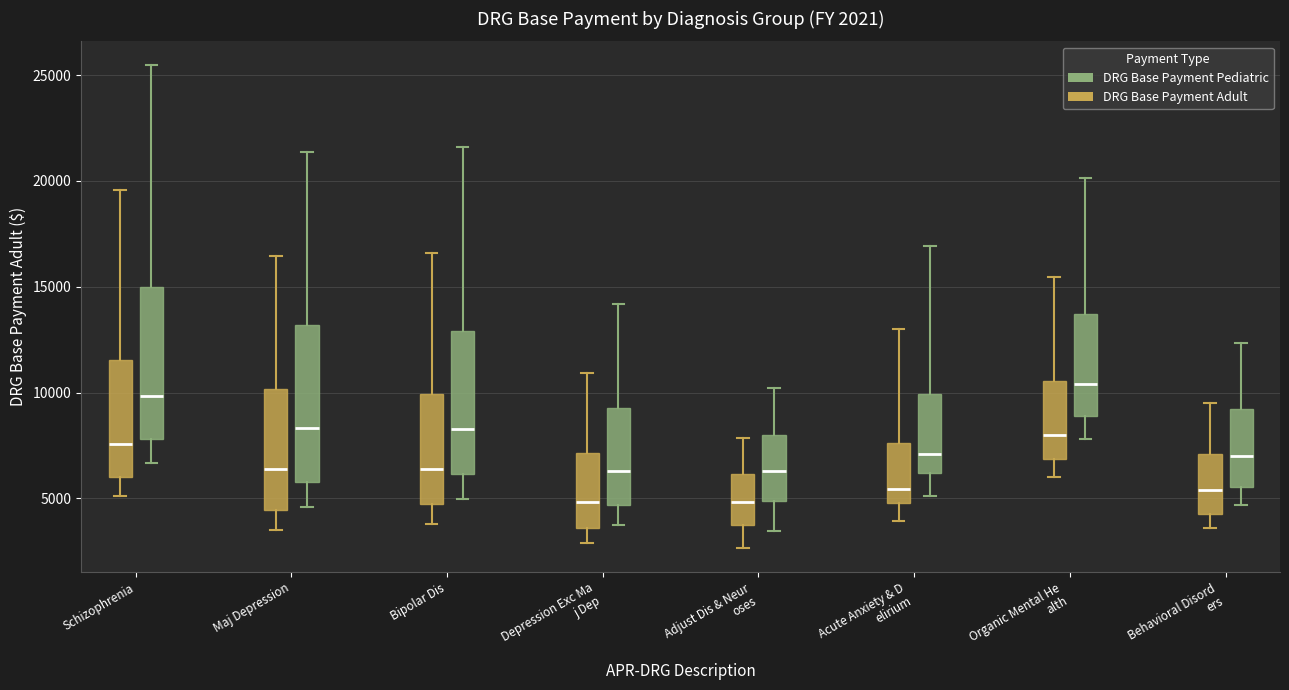

Which box has the highest median line?

Organic Mental He alth (DRG Base Payment Pediatric)